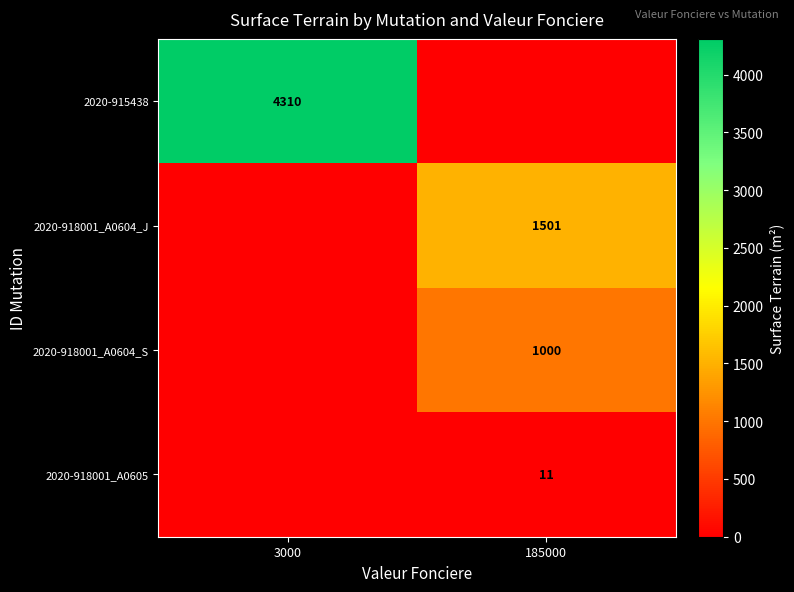

How many data points does each series have?

2